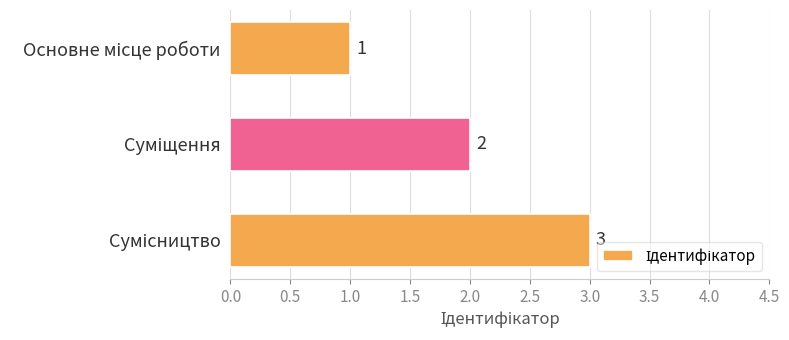

Are the bars horizontal?

Yes